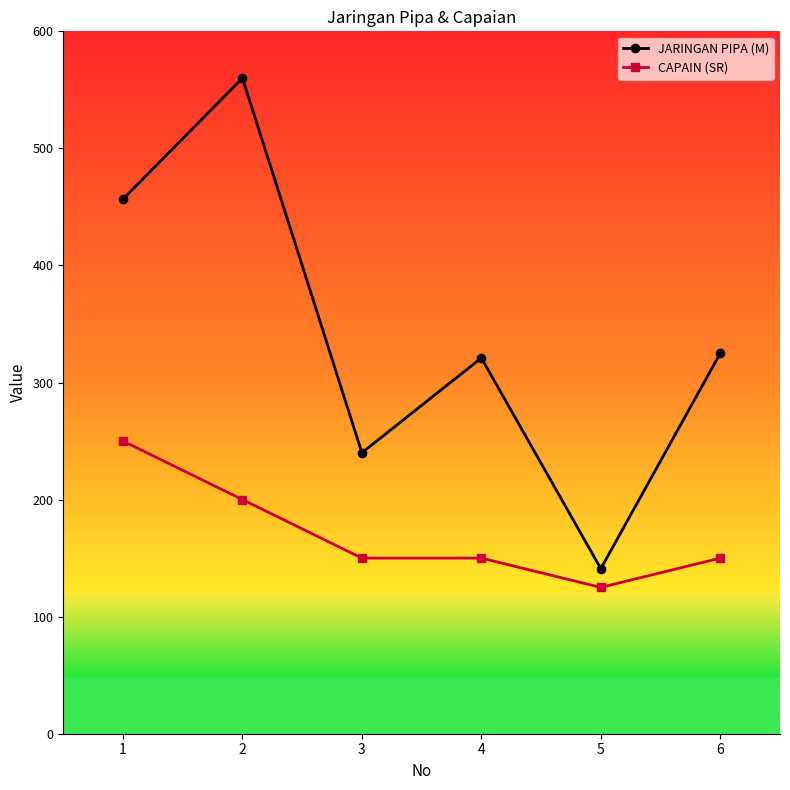

At how many categories does at least one series exceed 516?

1